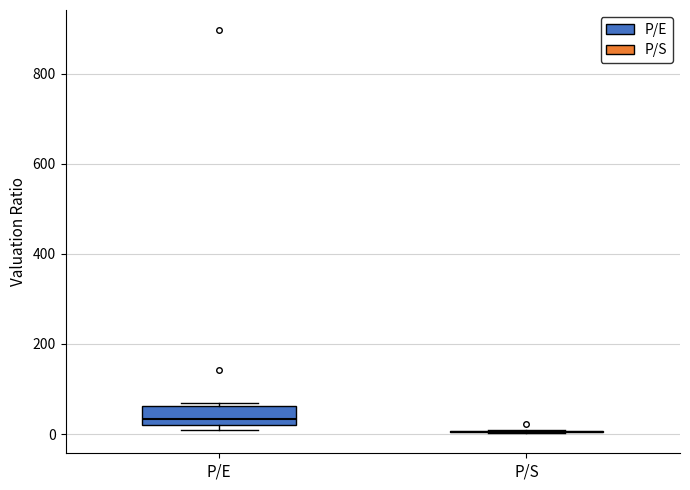

Reading left to right, read every box against the y-axis: the position of its median line, the range the box covers, and the ends of its whiskers. The values are not printed on the chart, so give them approximately, as read against the axis.

P/E: median 40, box 20 to 60, whiskers 0 to 60 (just above the box's upper edge)
P/S: box collapsed to a line at 0, whiskers 0 to 0